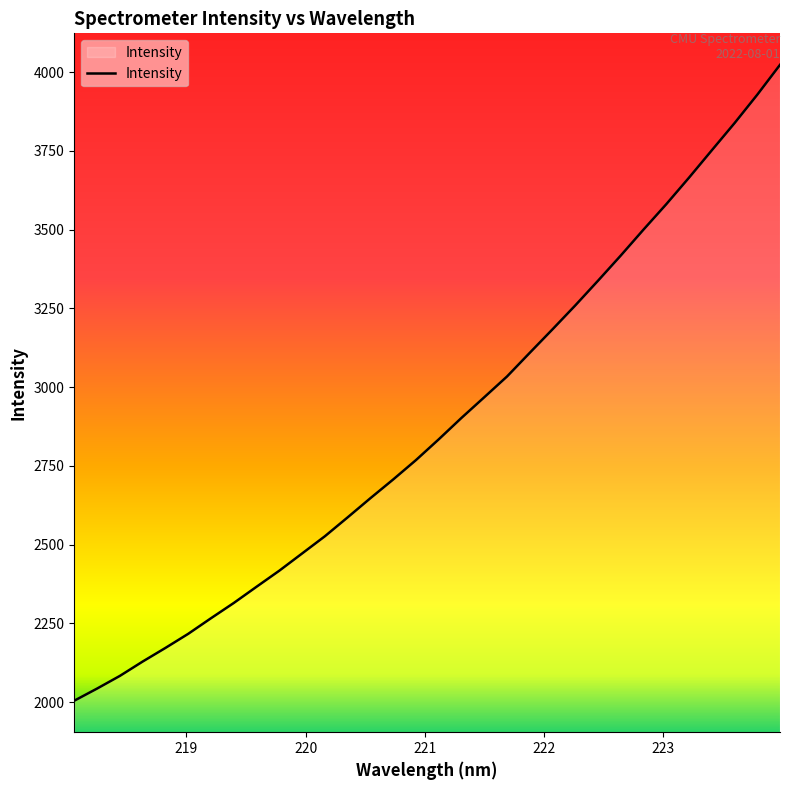

What is the maximum value shown in the chart?

4023.0